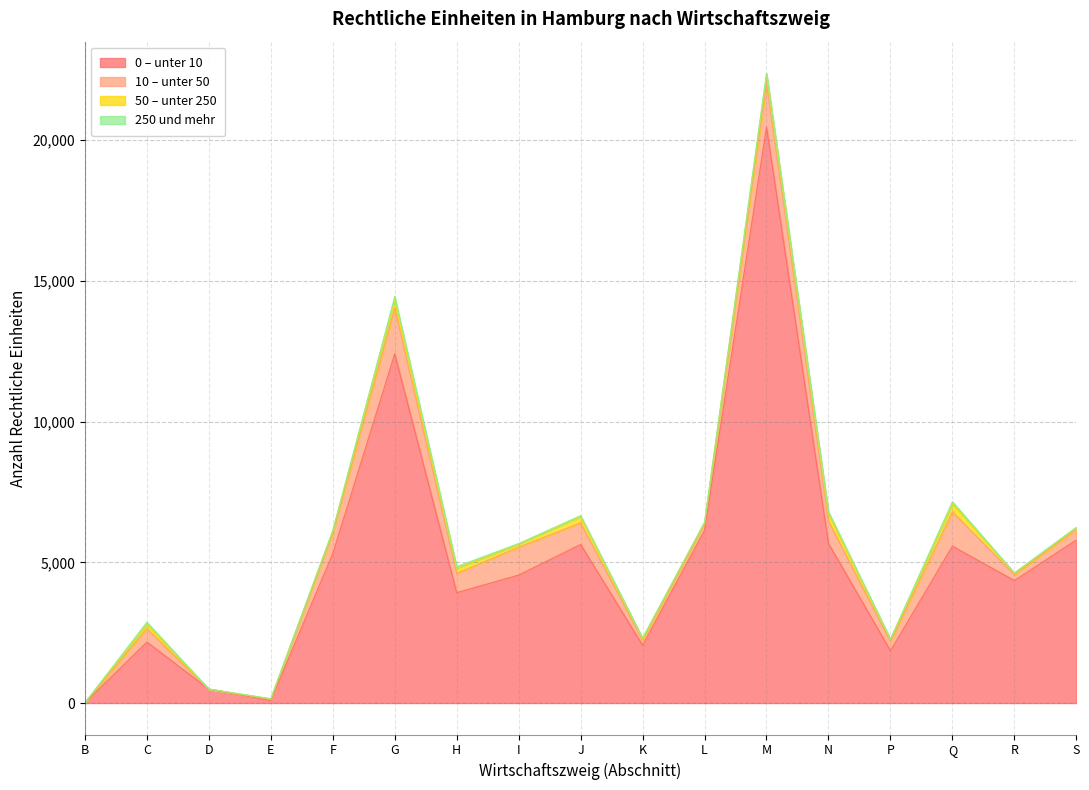

Which category has the lowest value across all series?

B